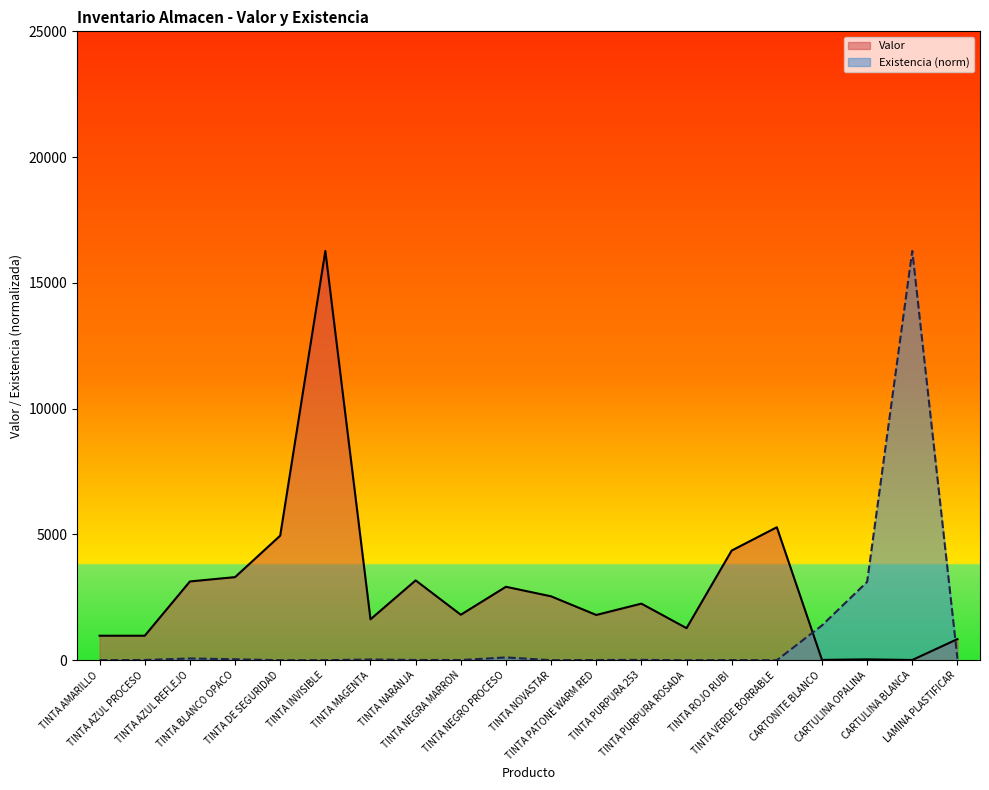

Where is Valor nearest to the value 8139?

TINTA VERDE BORRABLE